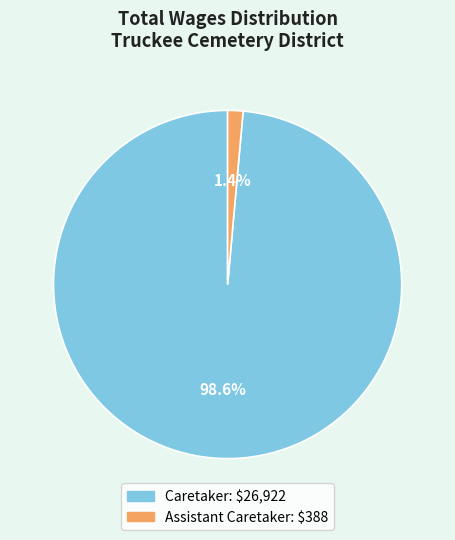

Is there a majority slice in this chart?

Yes